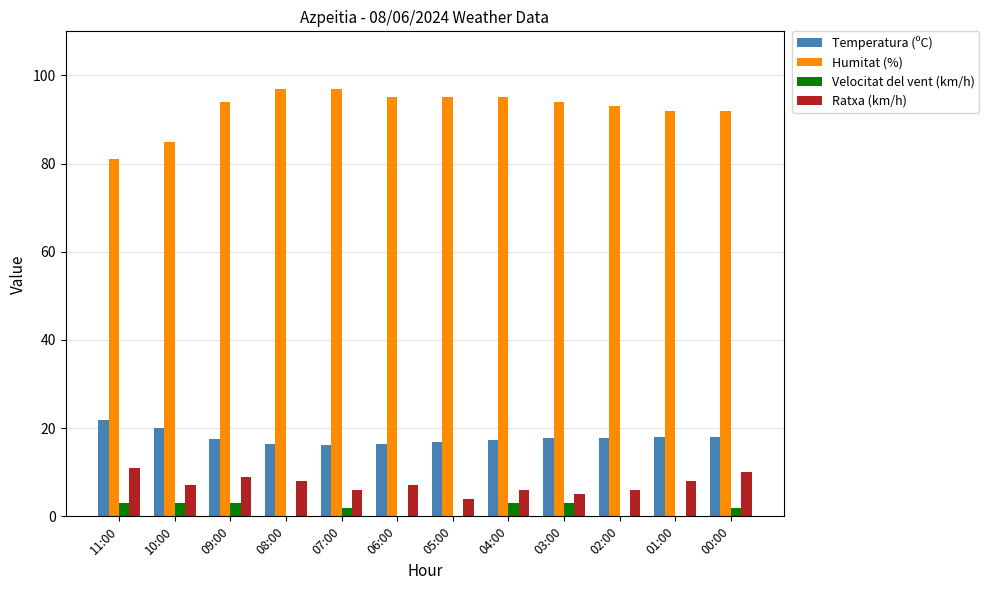

Is the value of Humitat (%) at 03:00 greater than the value of Velocitat del vent (km/h) at 09:00?

Yes